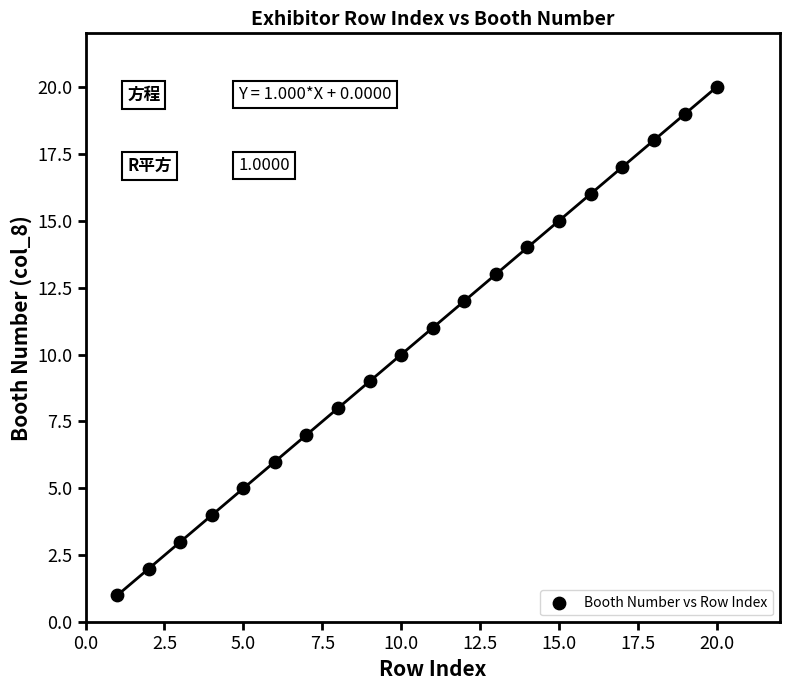

What is the range of X values (max minus min)?

19